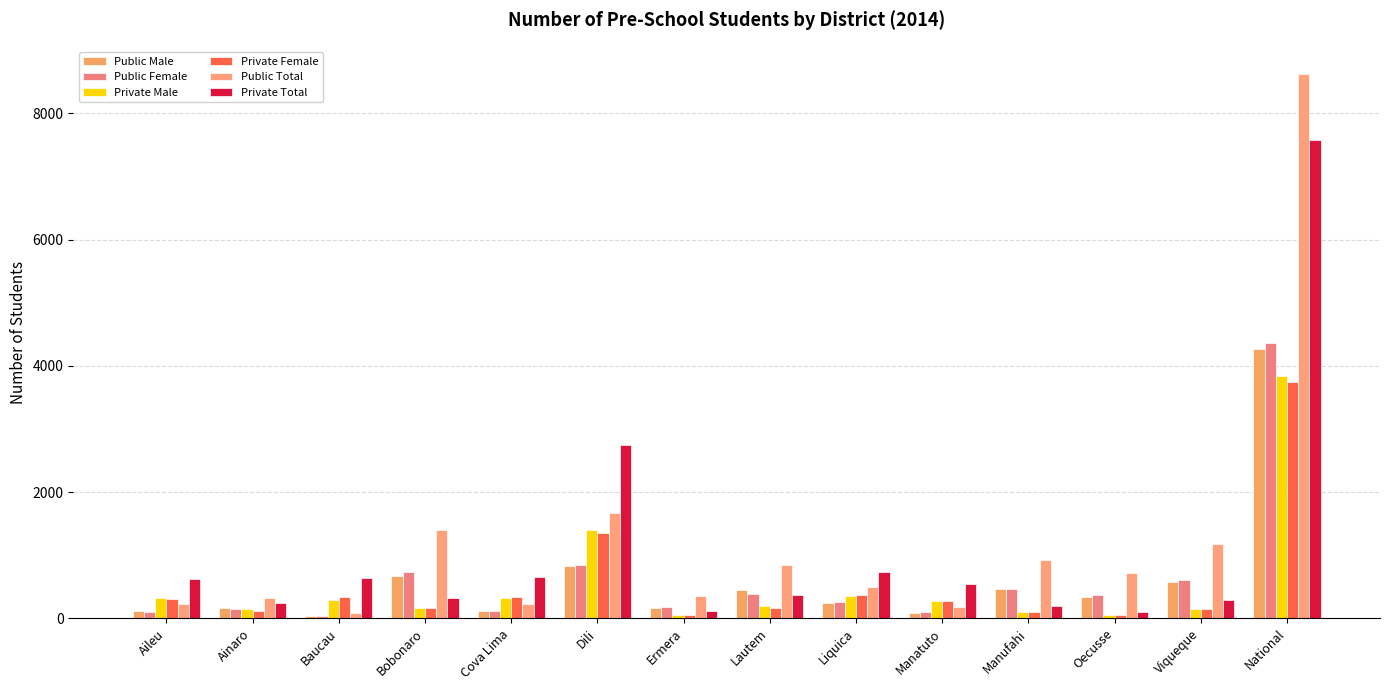

At how many categories does at least one series exceed 650?

9